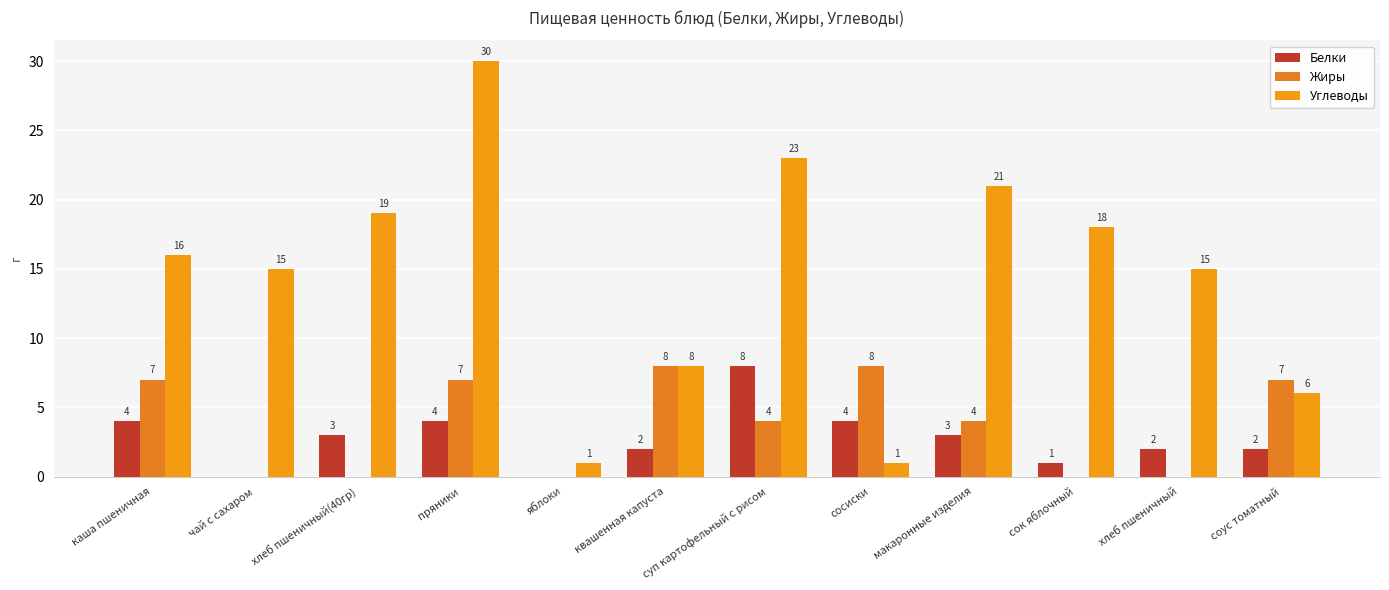

Which series has the largest range (max minus min)?

Углеводы